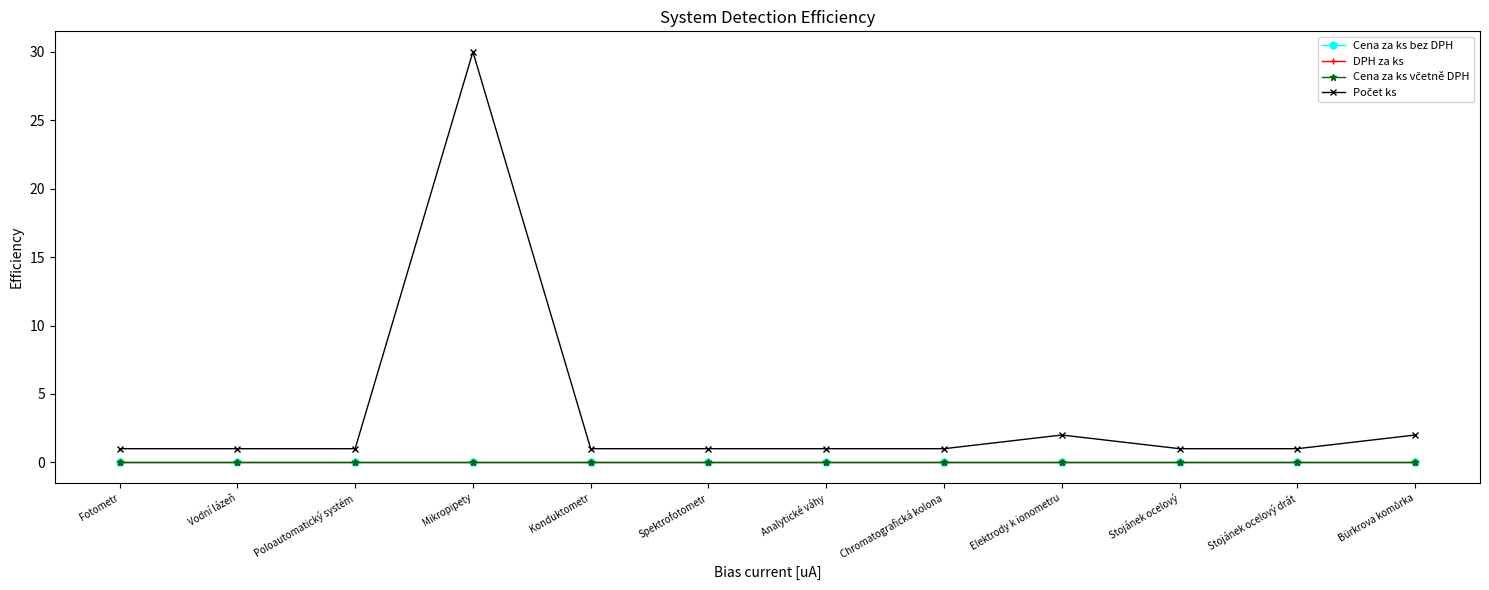

True or false: Cena za ks včetně DPH and Cena za ks bez DPH intersect in this chart.

False